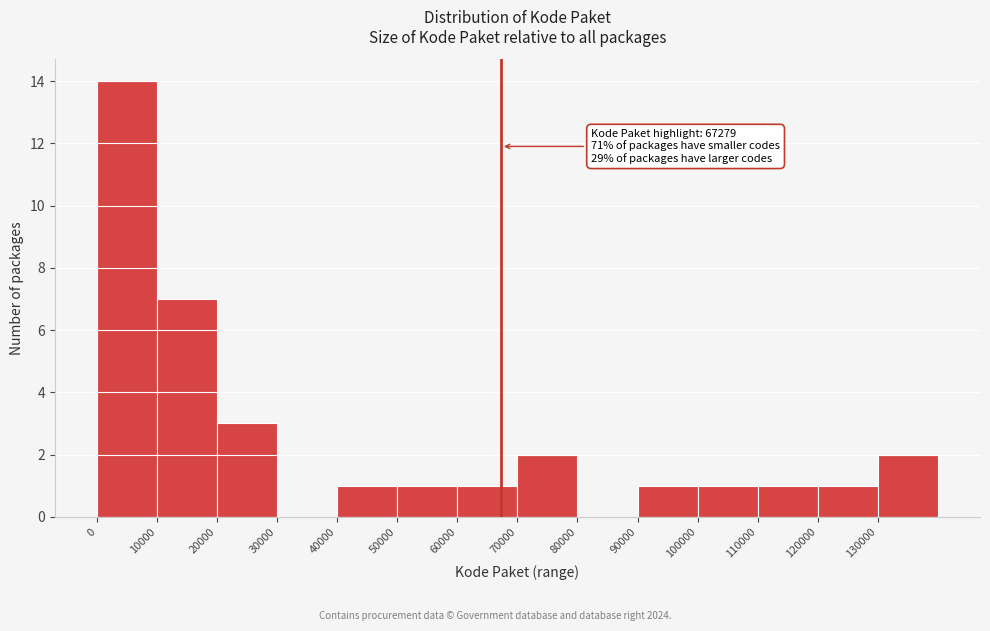

Which range on the x-axis has the tallest bar?

0 to 10000